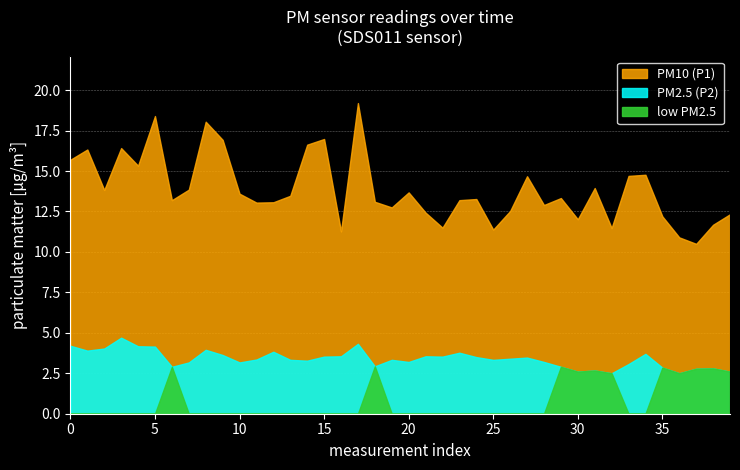

Does the chart display data point markers on the line(s)?

No